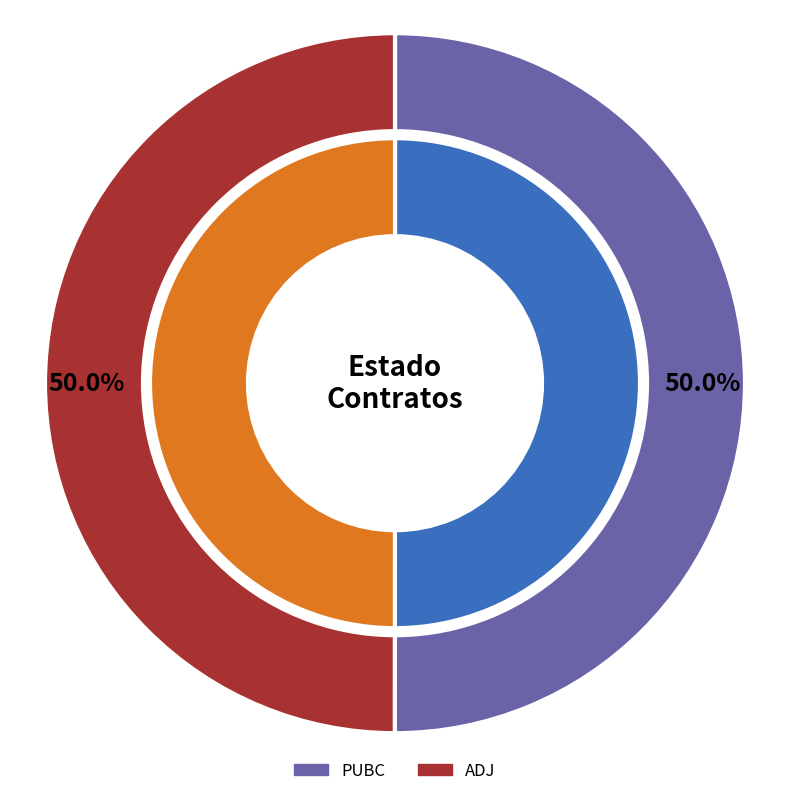

True or false: PUBC accounts for 50% of the total.

True